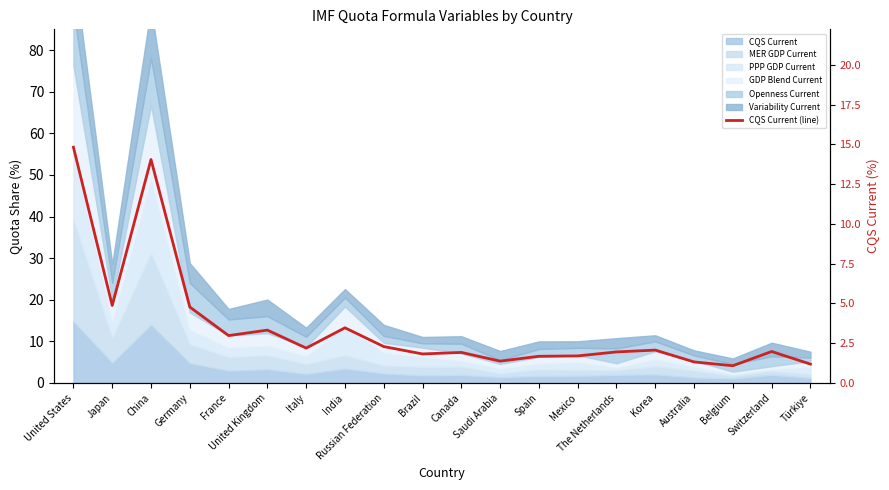

How many interior local peaks (higher than both neighbors) does the data have?

6